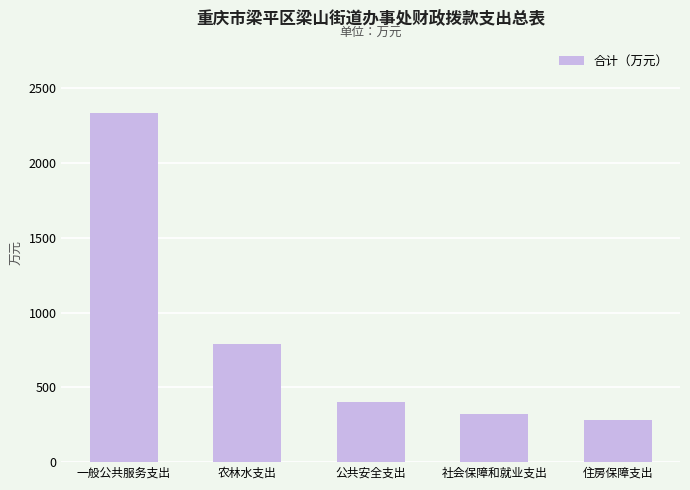

Reading right to left, what are all the values shown in this chart?

住房保障支出=279.3	社会保障和就业支出=324.8	公共安全支出=402.8	农林水支出=788.6	一般公共服务支出=2333.1